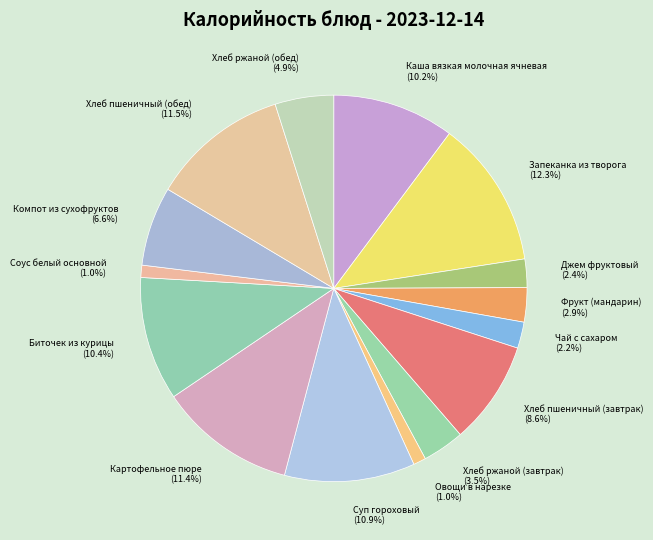

To the nearest percent, what is the difference between the largest and smallest slice percentages?

11%